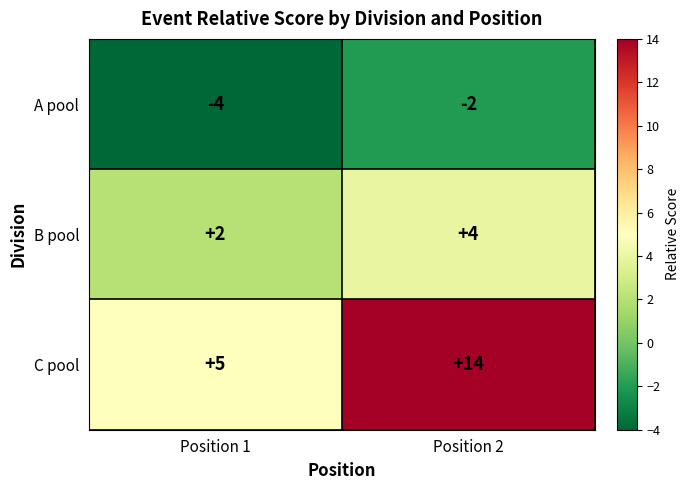

What is the difference between the C pool values at Position 1 and Position 2?

9